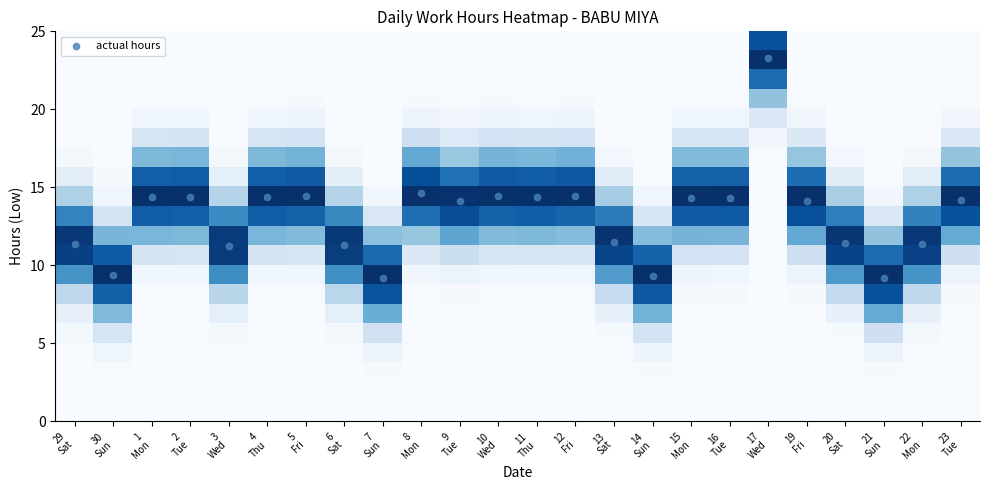

At which category is the sum across all series the highest?

17
Wed